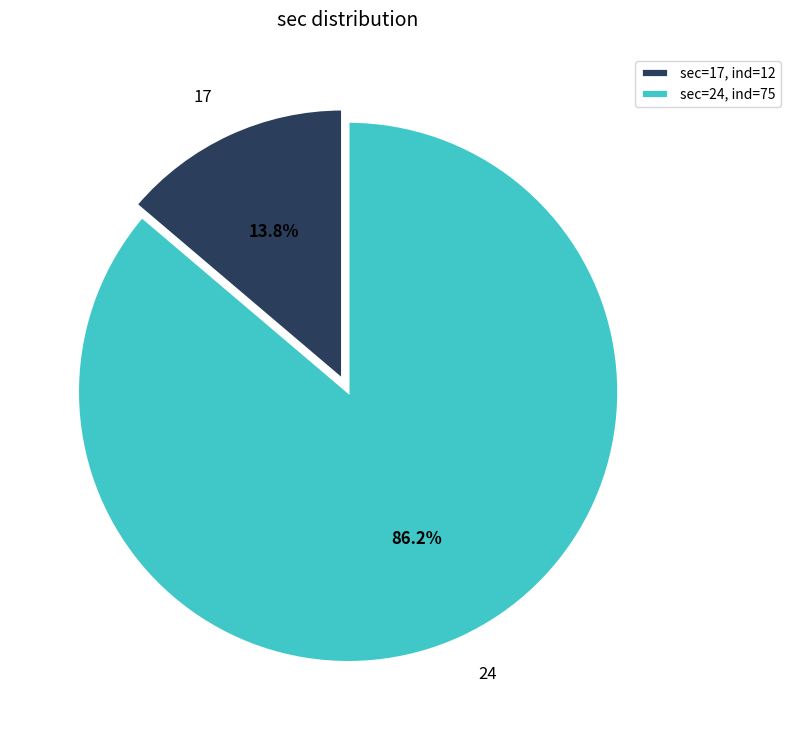

Is there a majority slice in this chart?

Yes